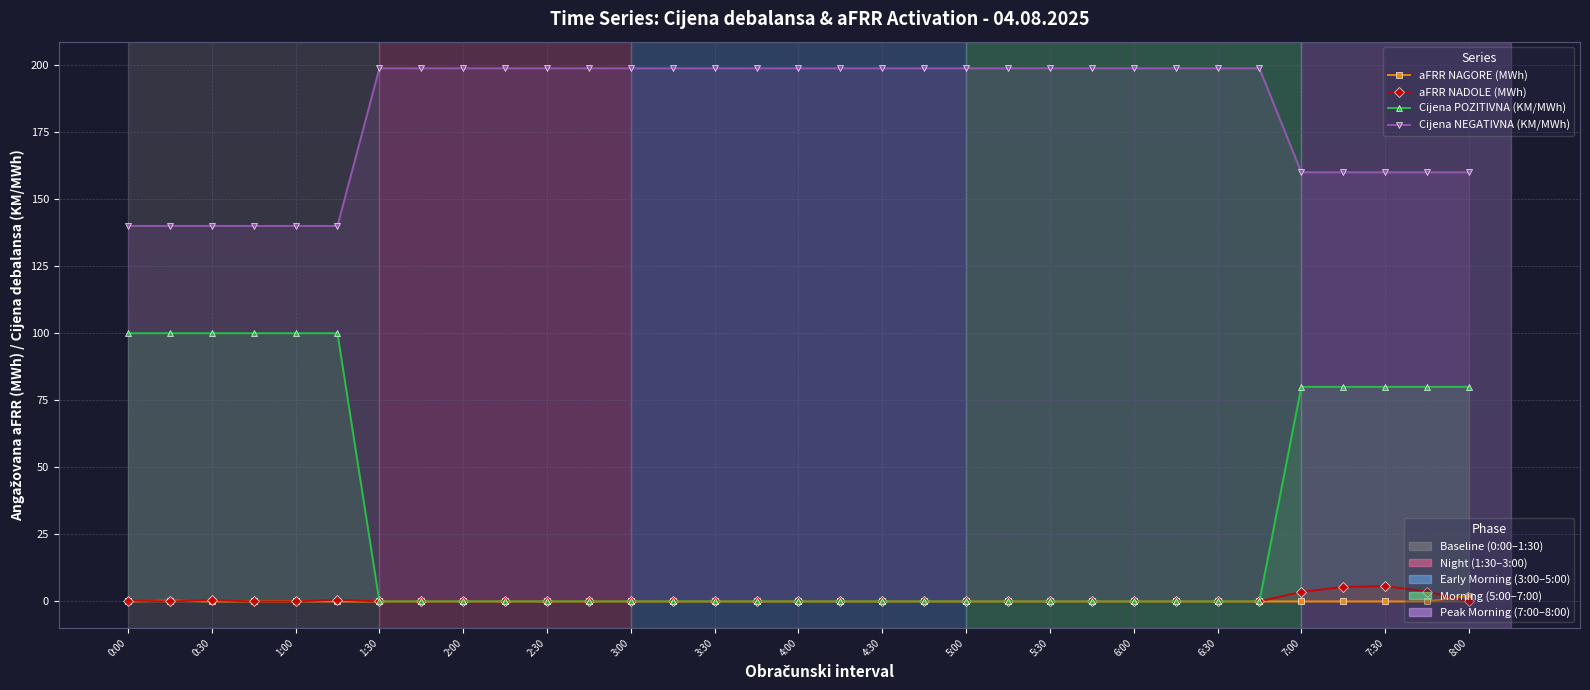

True or false: Cijena POZITIVNA (KM/MWh) and Cijena NEGATIVNA (KM/MWh) cross at least once.

False